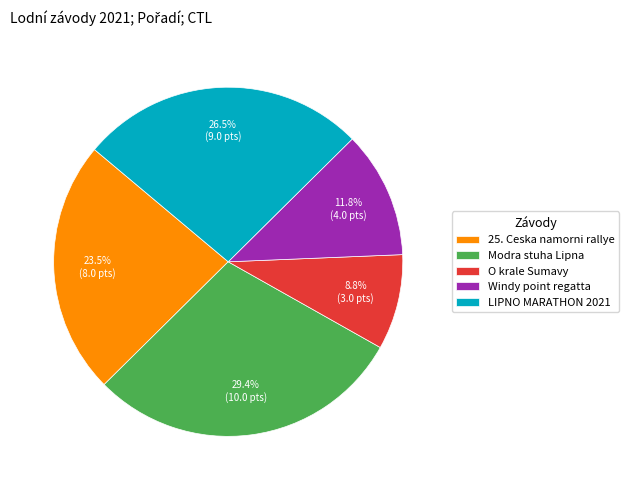

Which slice is the largest?

Modra stuha Lipna